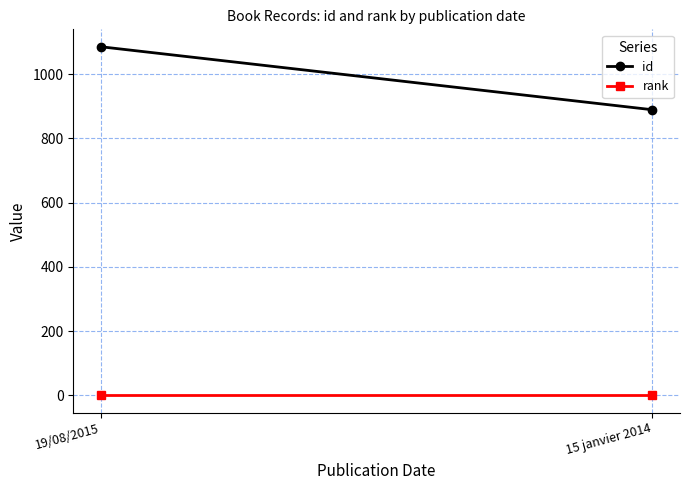

What is the difference between the highest and lowest values at 19/08/2015?

1084